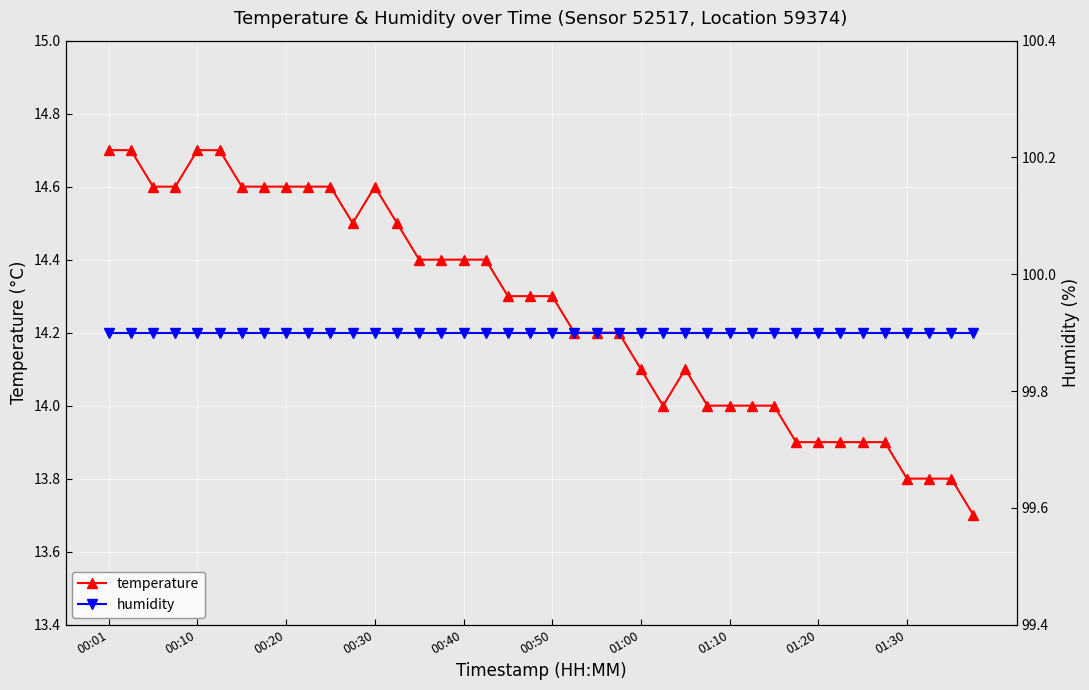

How many values in the temperature series exceed 14?

26